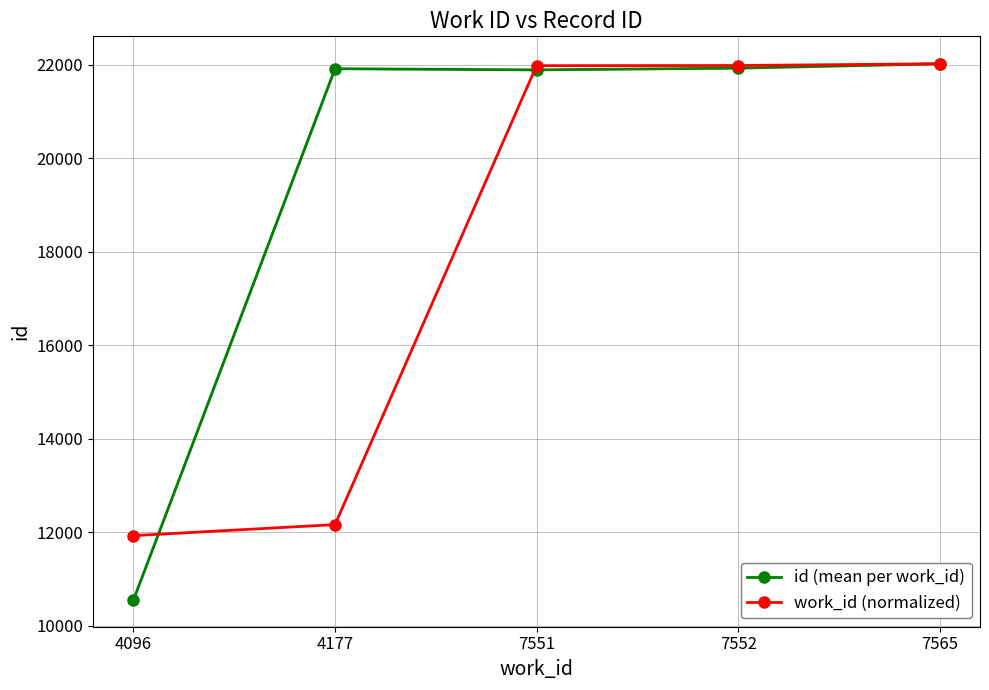

Reading right to left, what are all the values shown in this chart?

id (mean per work_id): 7565=22023.3	7552=21929.5	7551=21892.3	4177=21917.0	4096=10549.0
work_id (normalized): 7565=22023.3	7552=21985.5	7551=21982.6	4177=12160.1	4096=11924.3